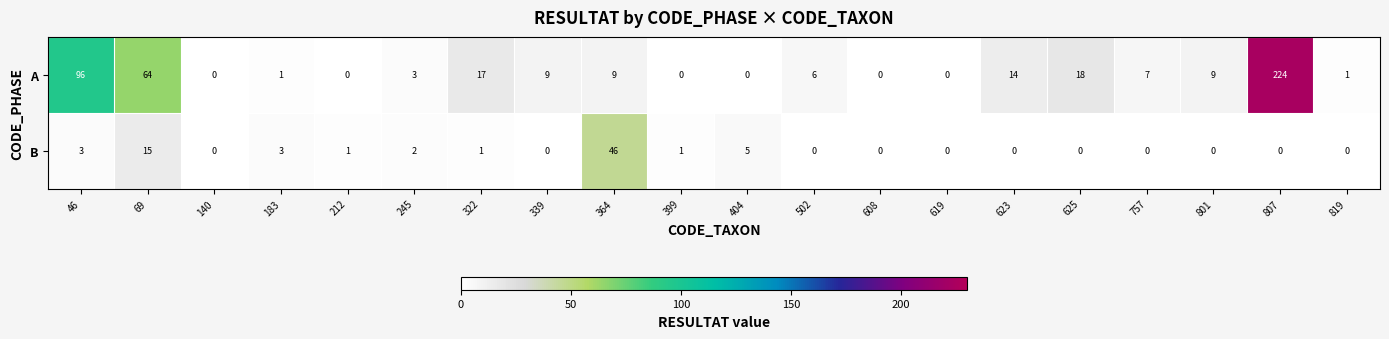

True or false: B has a value of 0 at 757.

True